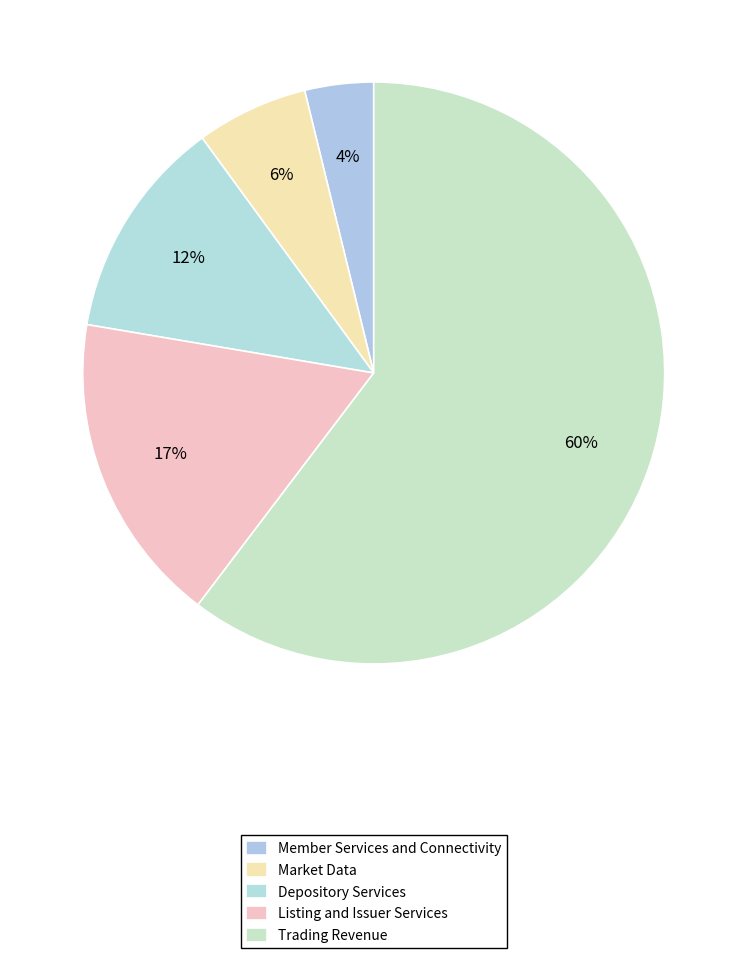

Count the number of slices in the pie.

5